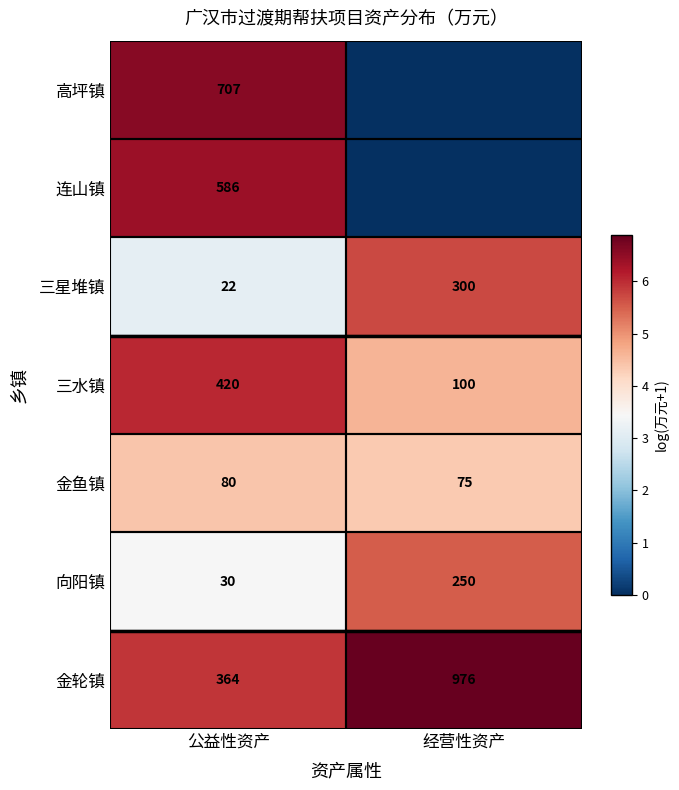

What is the difference between the highest and lowest values at 经营性资产?

6.9